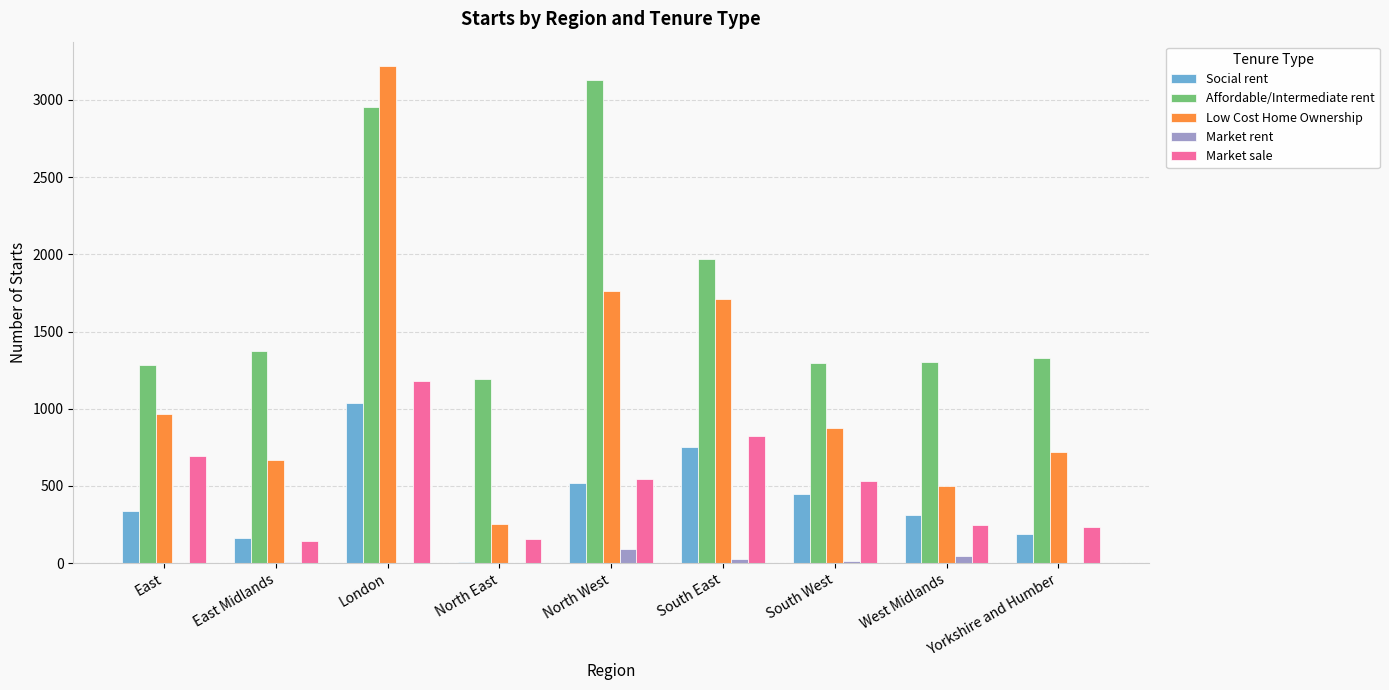

Which series changed the most between South East and South West?

Low Cost Home Ownership